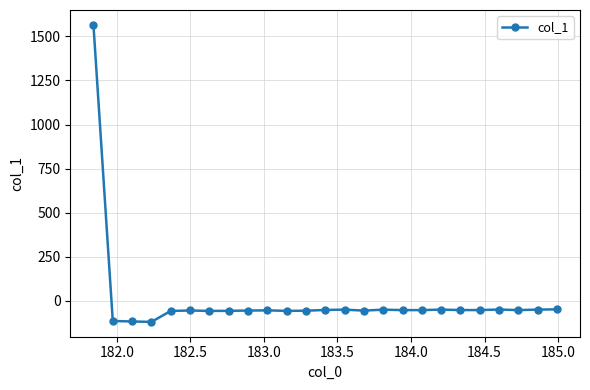

What is the smallest value displayed?

-118.7